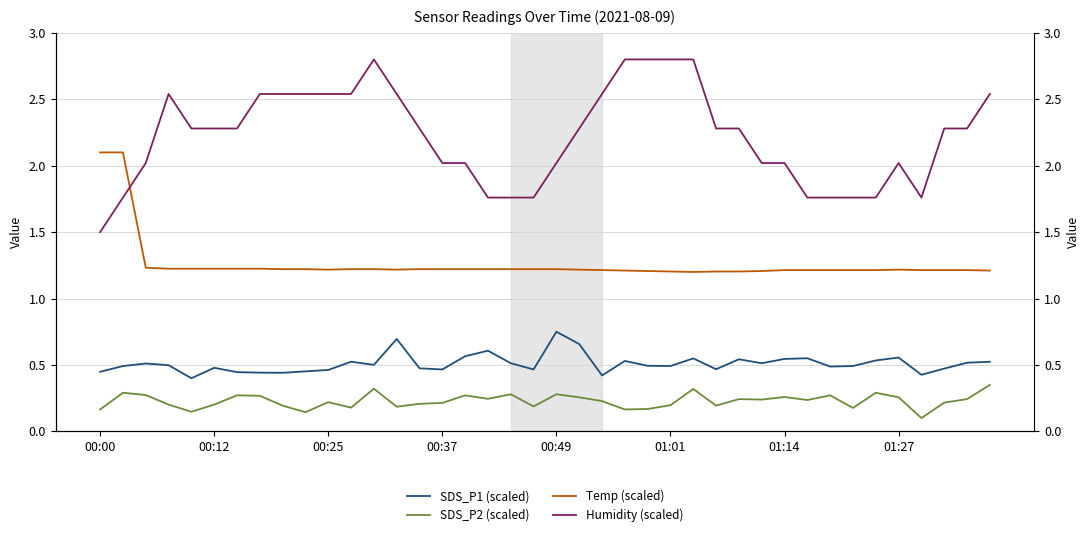

Rank the categories by SDS_P2 (scaled) value from lowest to highest.

36, 9, 00:49, 00:00, 23, 24, 33, 11, 13, 19, 8, 27, 25, 00:37, 01:01, 14, 15, 37, 10, 22, 31, 29, 28, 38, 17, 21, 35, 30, 01:27, 01:14, 16, 32, 00:25, 18, 20, 00:12, 34, 26, 12, 39